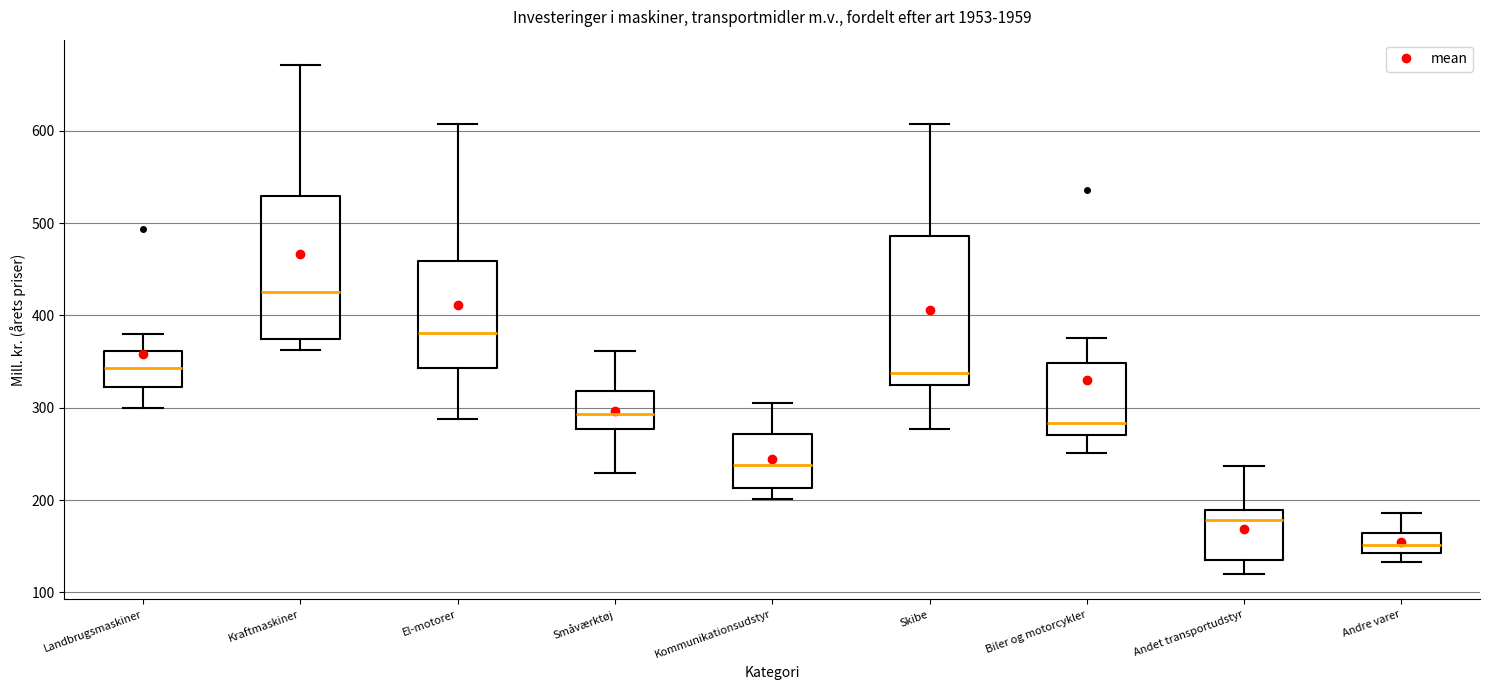

Where does the upper whisker of the box for Skibe end on the y-axis? The values are not printed on the chart, so give them approximately, as read against the axis.

610